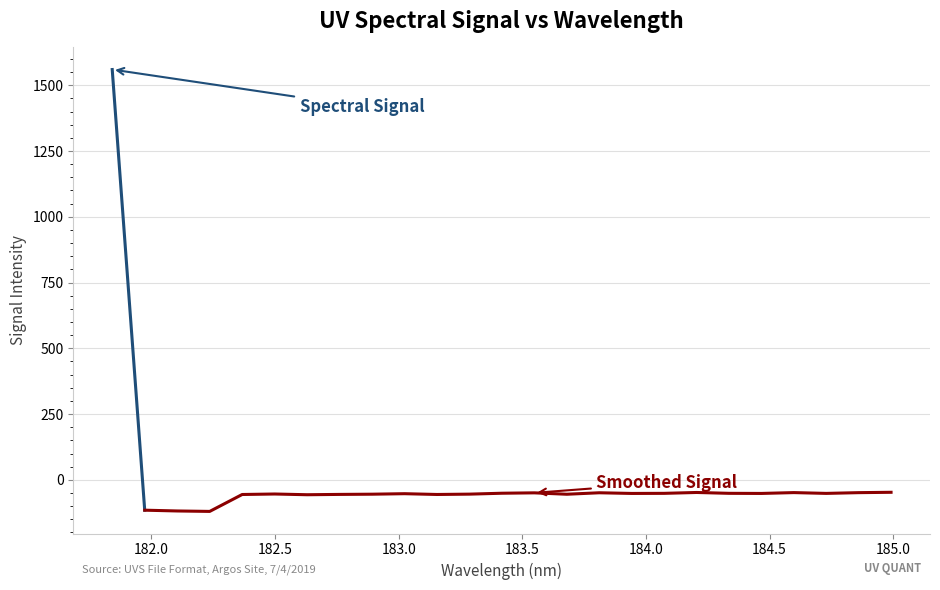

Where is the first local maximum?

182.498667305